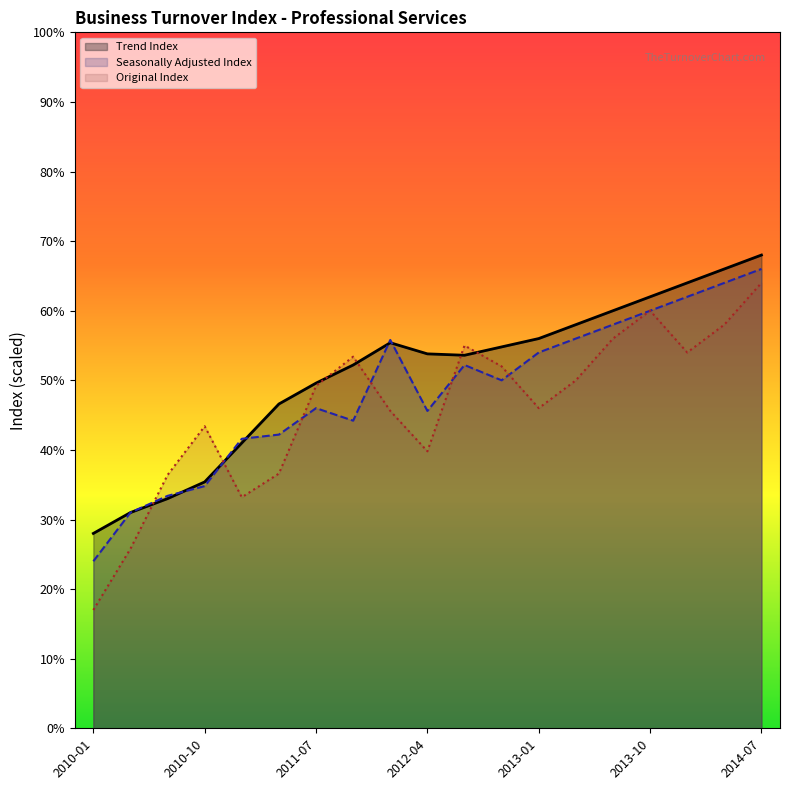

At which label does Original Index reach its minimum?

2010-01